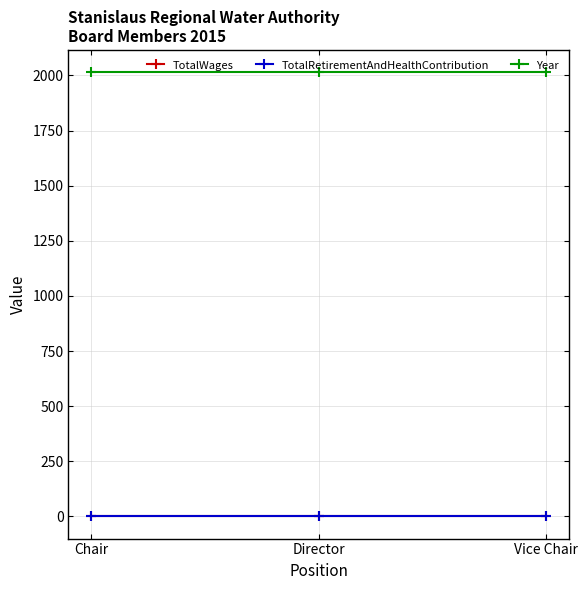

Does the chart have visible grid lines?

Yes